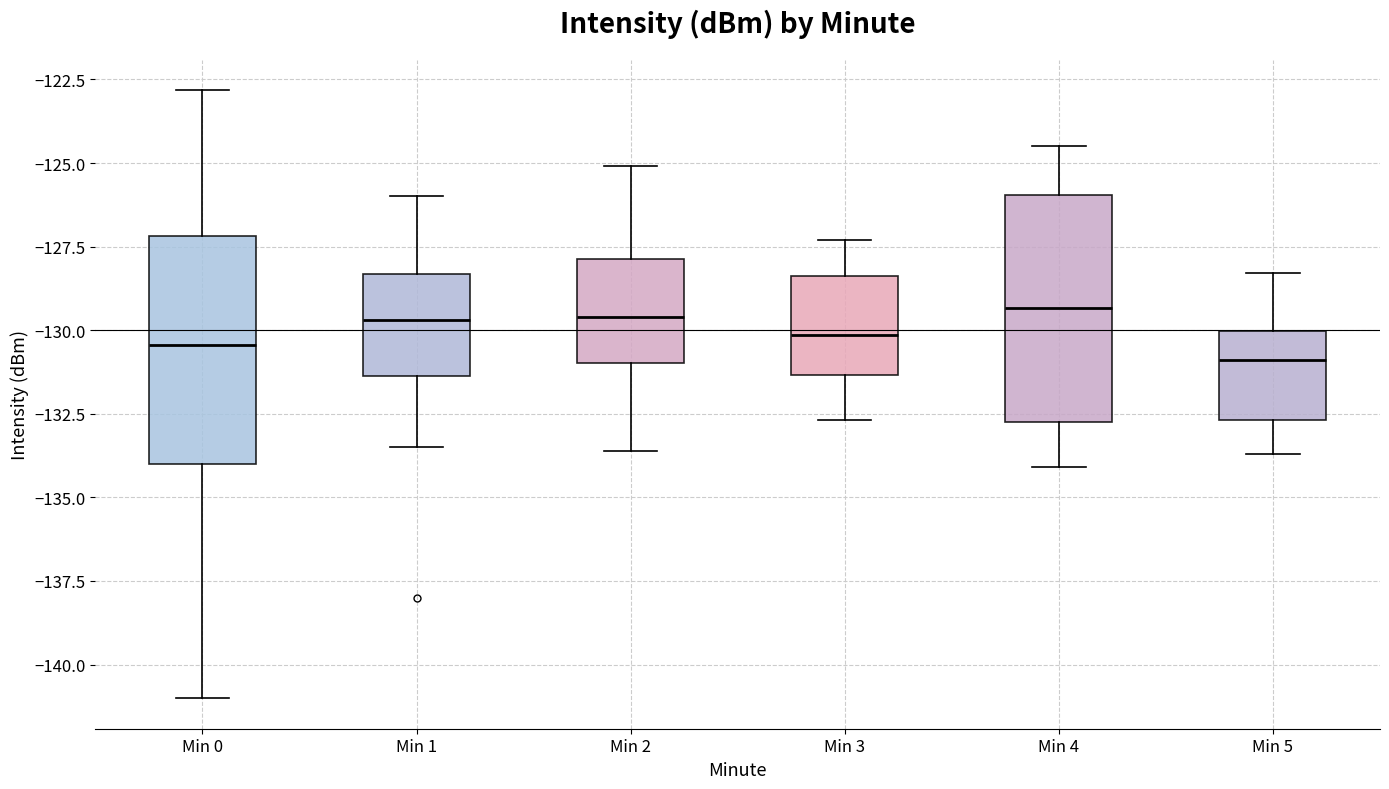

Reading left to right, read every box against the y-axis: the position of its median line, the range the box covers, and the ends of its whiskers. The values are not printed on the chart, so give them approximately, as read against the axis.

Min 0: median -130.5, box -134.0 to -127.0, whiskers -141.0 to -123.0
Min 1: median -129.5, box -131.5 to -128.5, whiskers -133.5 to -126.0
Min 2: median -129.5, box -131.0 to -128.0, whiskers -133.5 to -125.0
Min 3: median -130.0, box -131.5 to -128.5, whiskers -132.5 to -127.5
Min 4: median -129.5, box -132.5 to -126.0, whiskers -134.0 to -124.5
Min 5: median -131.0, box -132.5 to -130.0, whiskers -133.5 to -128.5